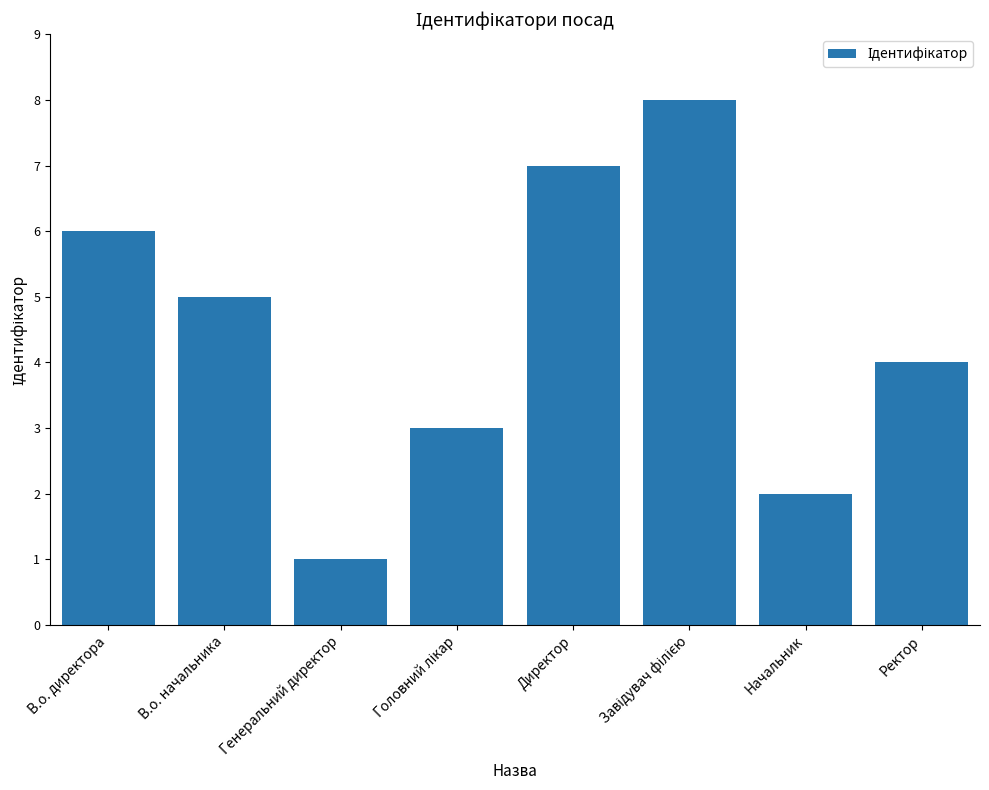

What is the difference between the maximum and minimum values?

7